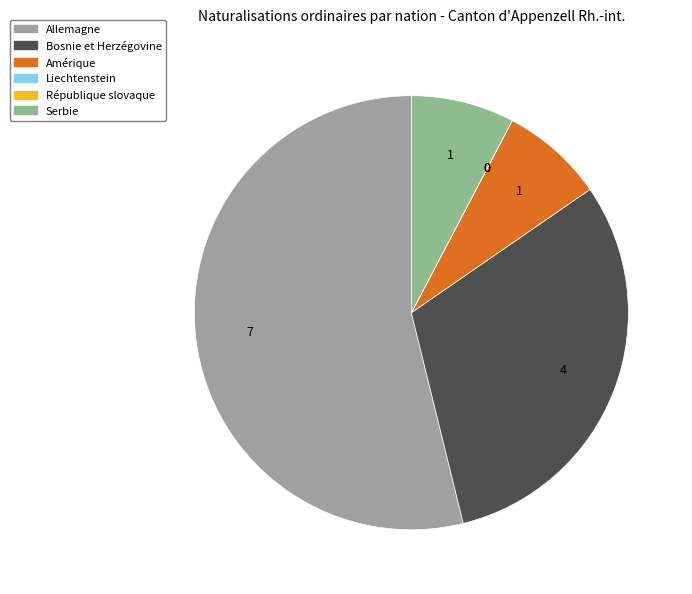

What percentage is the Amérique slice, to the nearest percent?

8%